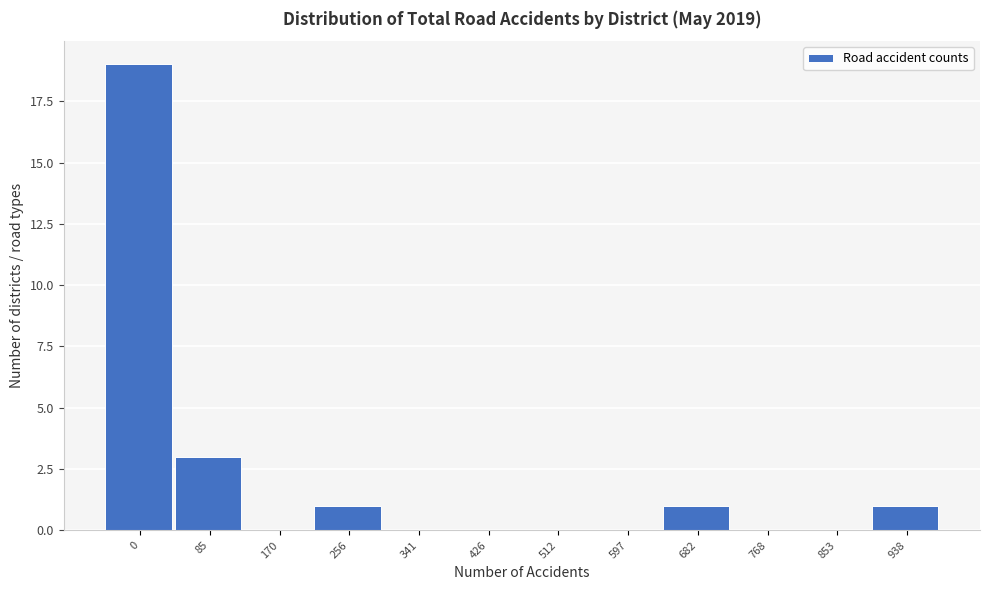

Reading right to left, what are all the values shown in this chart?

938=1	853=0	768=0	682=1	597=0	512=0	426=0	341=0	256=1	170=0	85=3	0=19